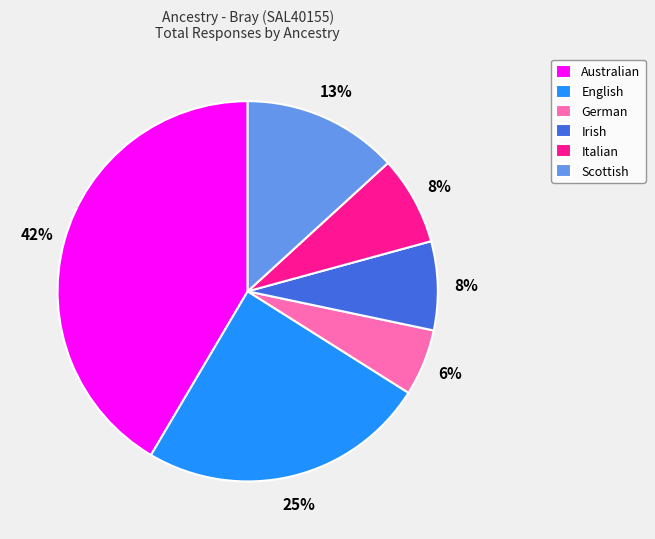

Count the number of slices in the pie.

6